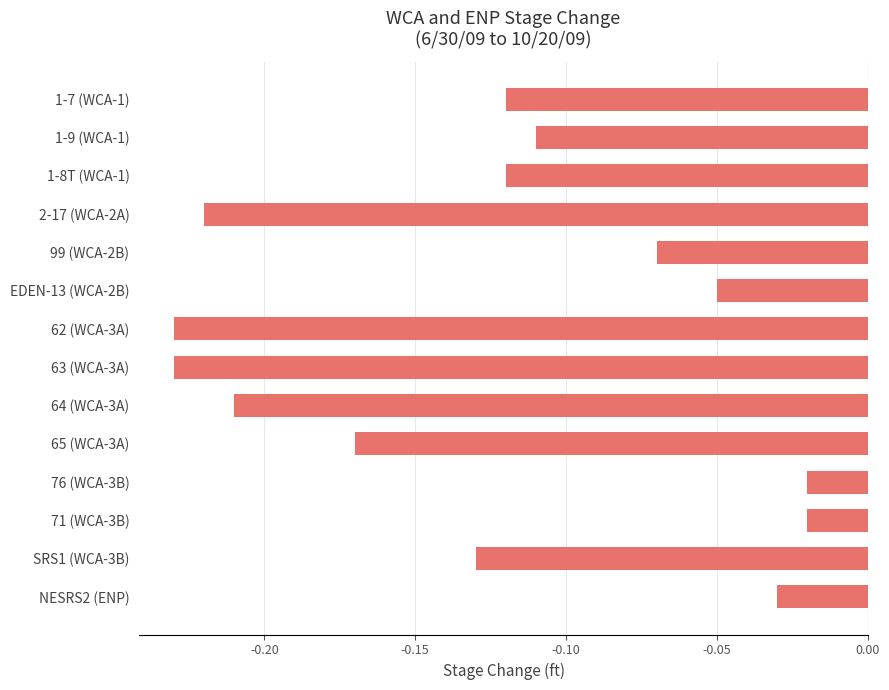

What is the sum of all values?

-1.7